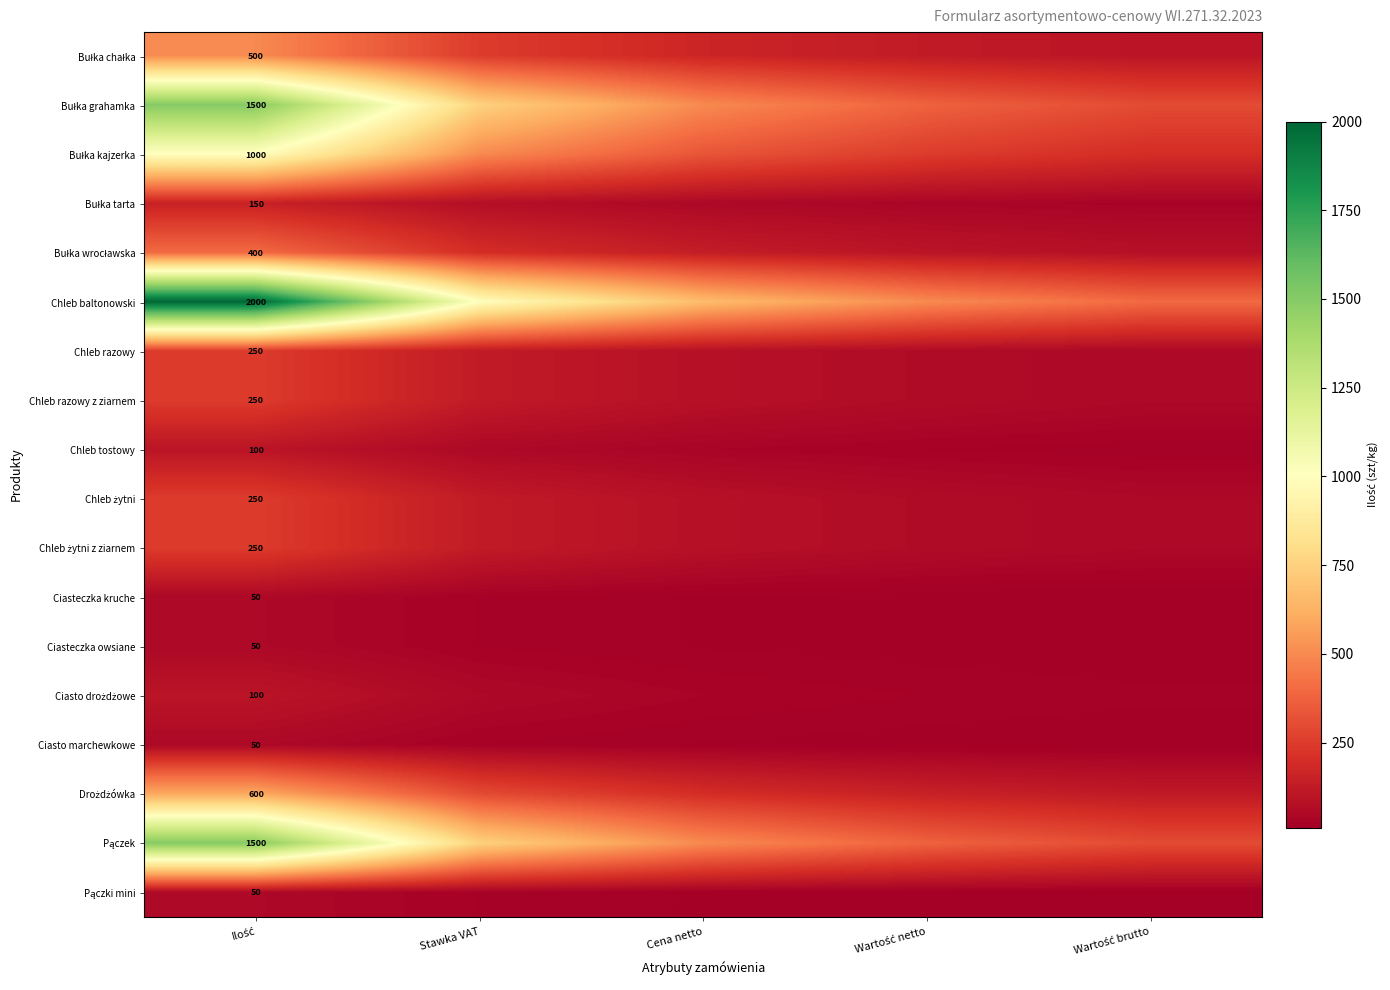

At Wartość netto, list the series in order from smallest to largest.

Ciasteczka kruche, Ciasteczka owsiane, Ciasto marchewkowe, Pączki mini, Chleb tostowy, Ciasto drożdżowe, Bułka tarta, Chleb razowy, Chleb razowy z ziarnem, Chleb żytni, Chleb żytni z ziarnem, Bułka wrocławska, Bułka chałka, Drożdżówka, Bułka kajzerka, Bułka grahamka, Pączek, Chleb baltonowski